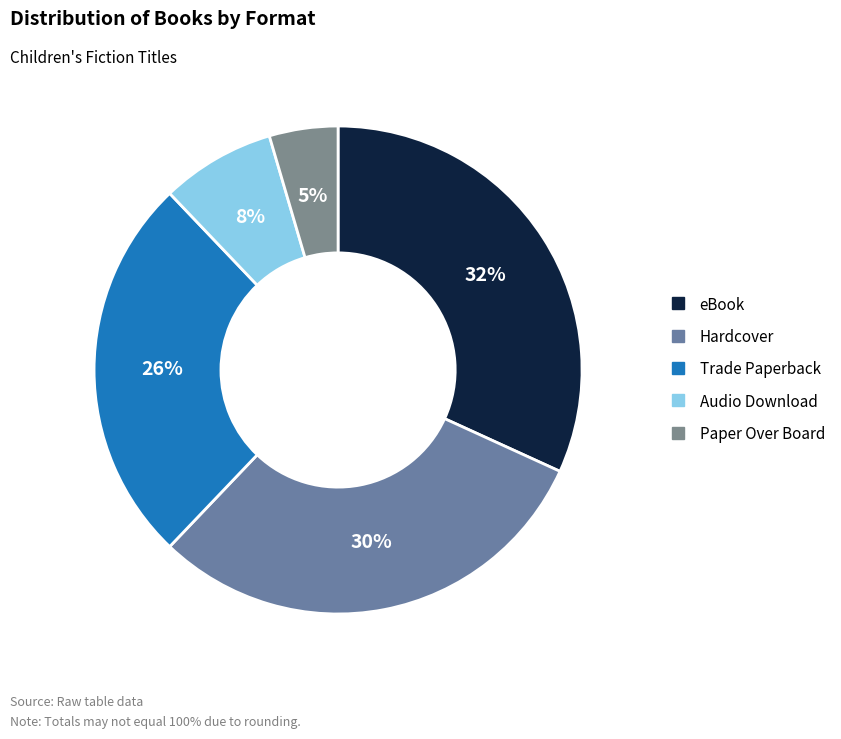

Does any single category account for the majority?

No